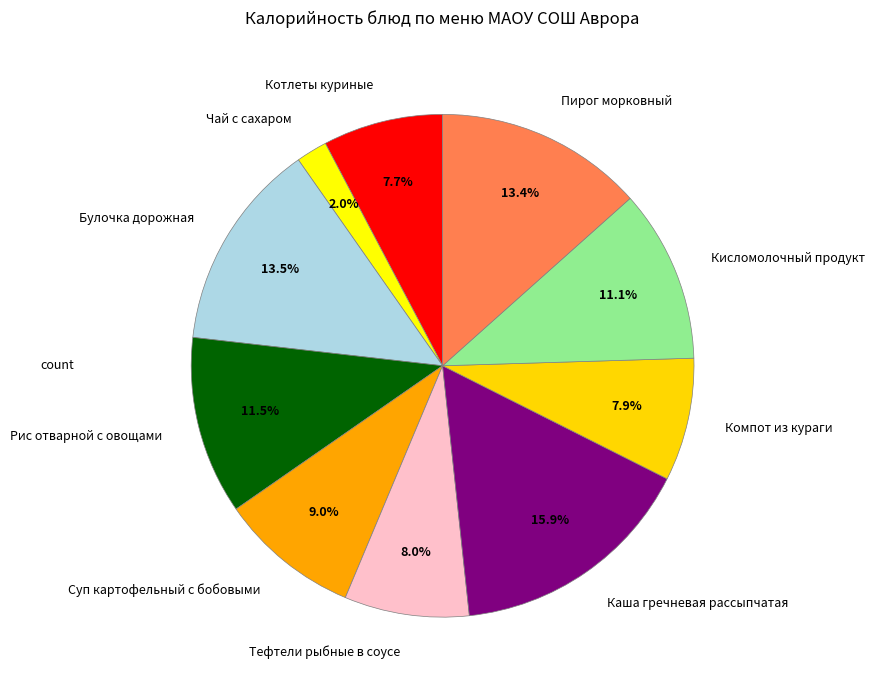

Is there any slice that represents more than half of the pie?

No